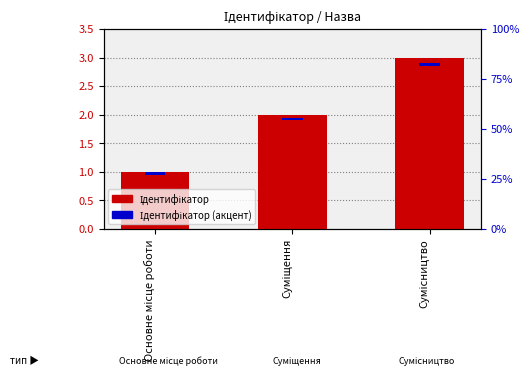

Which has a higher value, Сумісництво or Суміщення?

Сумісництво